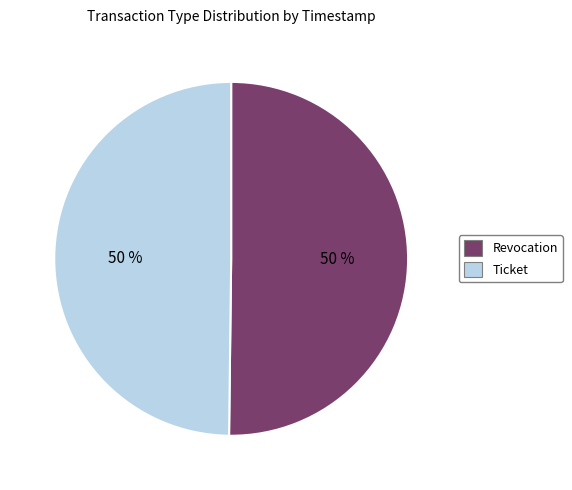

To the nearest percent, what portion does Revocation represent?

50%